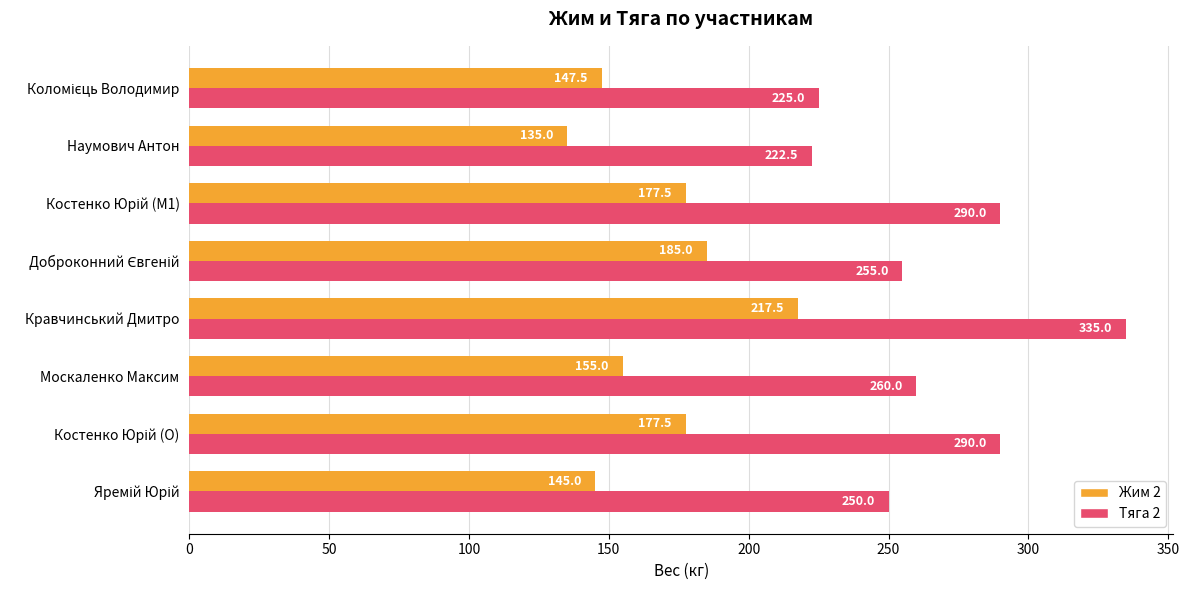

At which category is the sum across all series the highest?

Кравчинський Дмитро